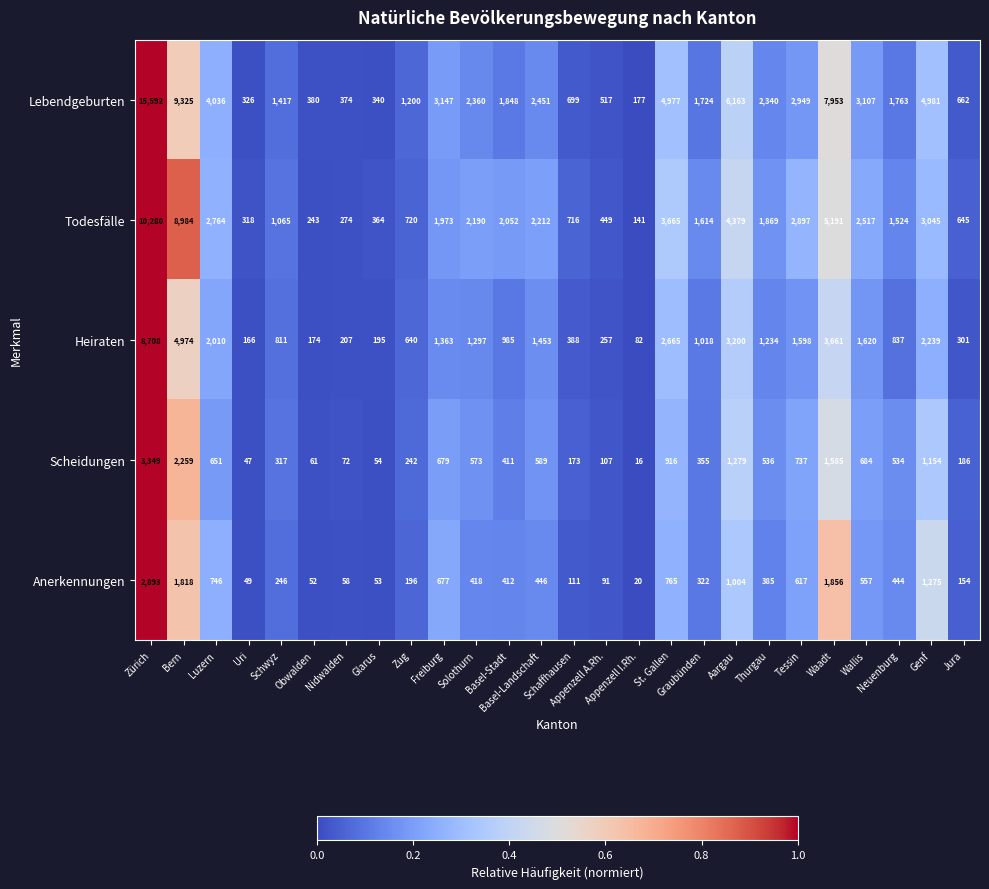

What is the total value across all series at Zug?

2998